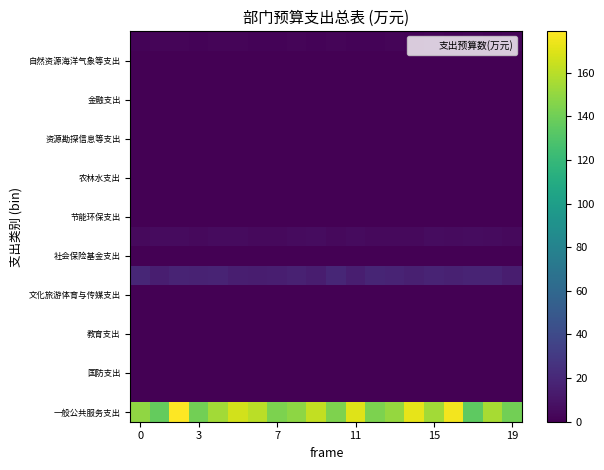

At how many categories does at least one series exceed 14?

20